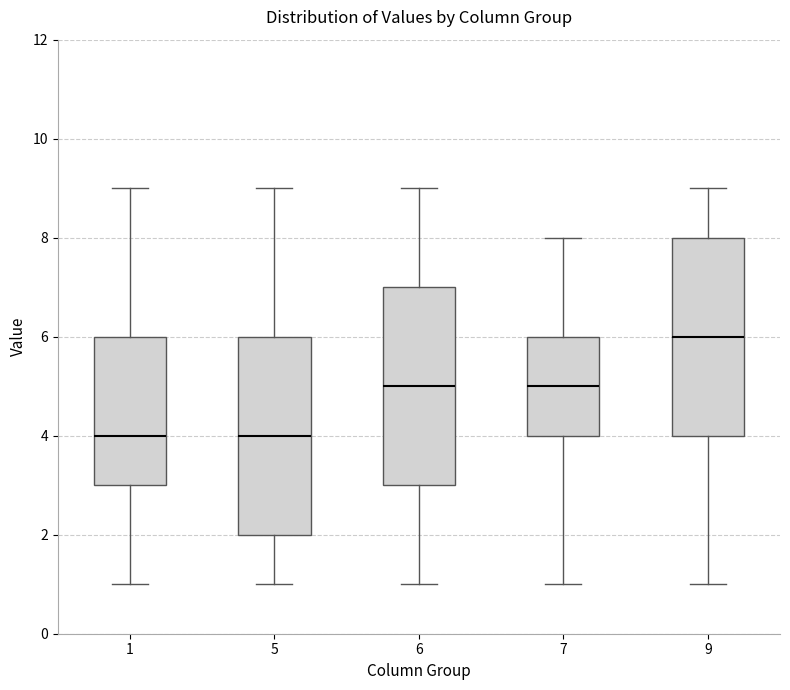

Which box has the highest median line?

9